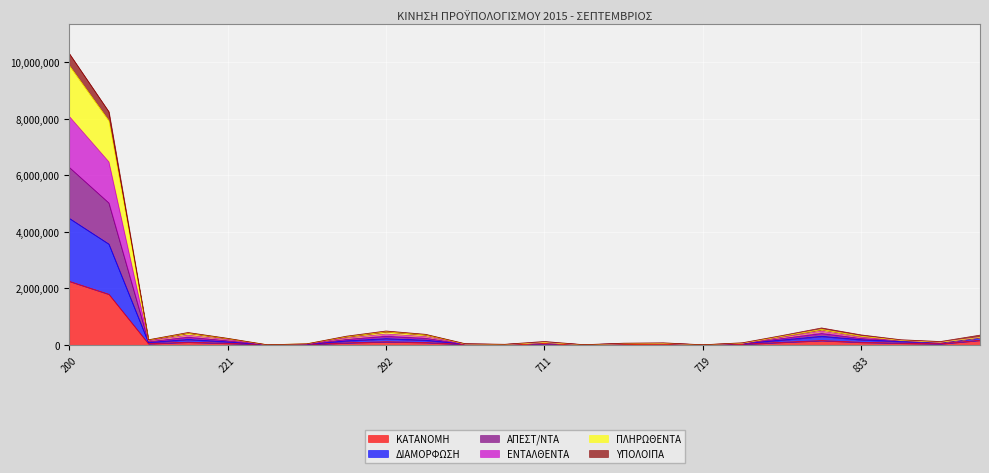

Between 293 and 841, which series saw the biggest shift?

ΑΠΕΣΤ/ΝΤΑ